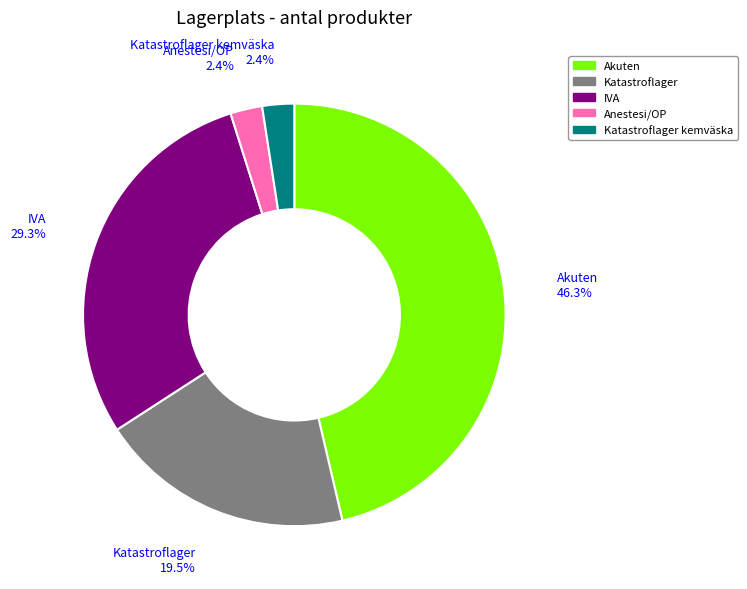

Is there any slice that represents more than half of the pie?

No